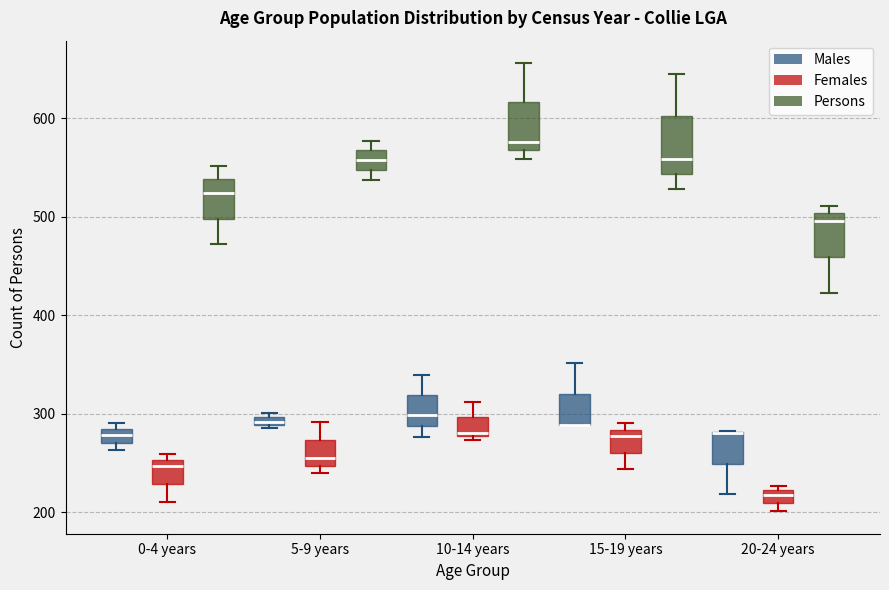

Which box is the tallest, from its lower edge to its upper edge?

15-19 years (Persons)